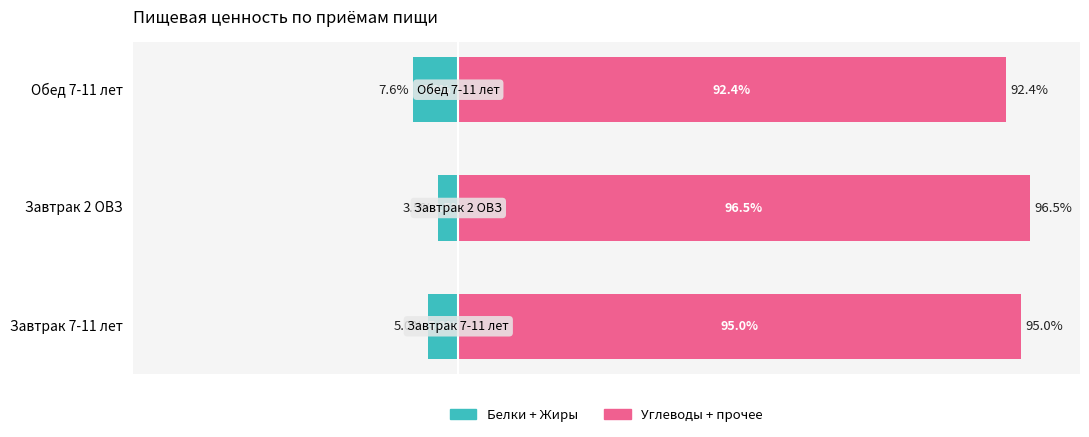

What are all the series names shown in the legend?

Белки + Жиры, Углеводы + прочее